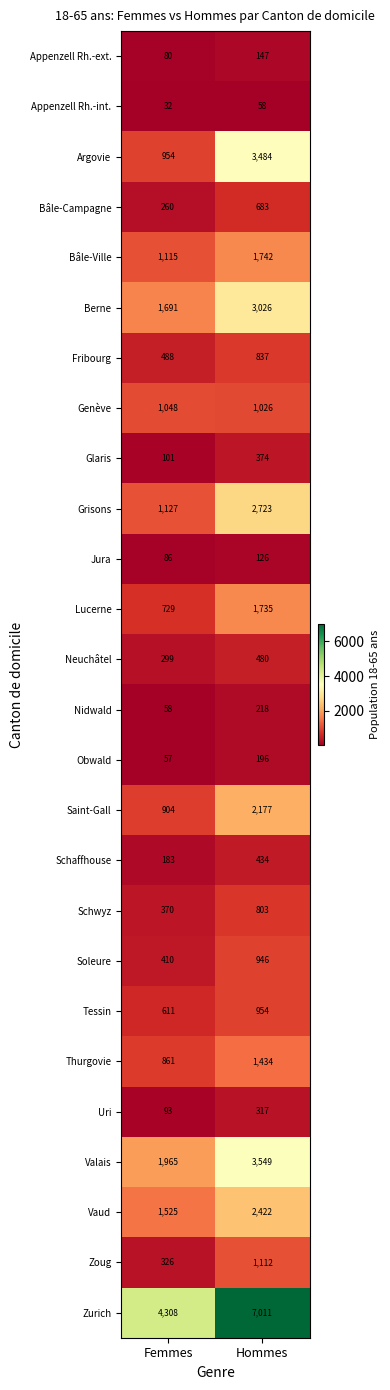

What is the sum of all Fribourg values?

1325